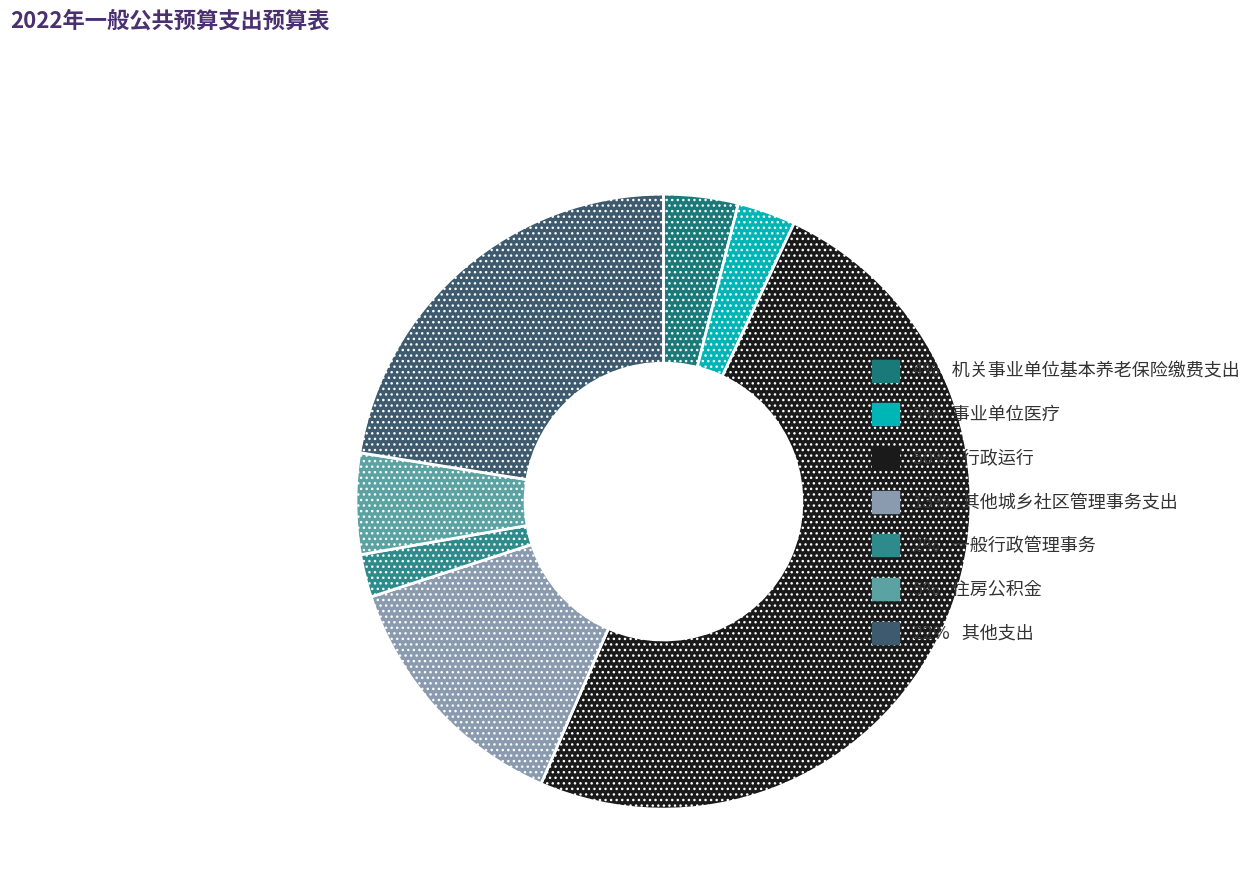

How many segments does this pie chart have?

7